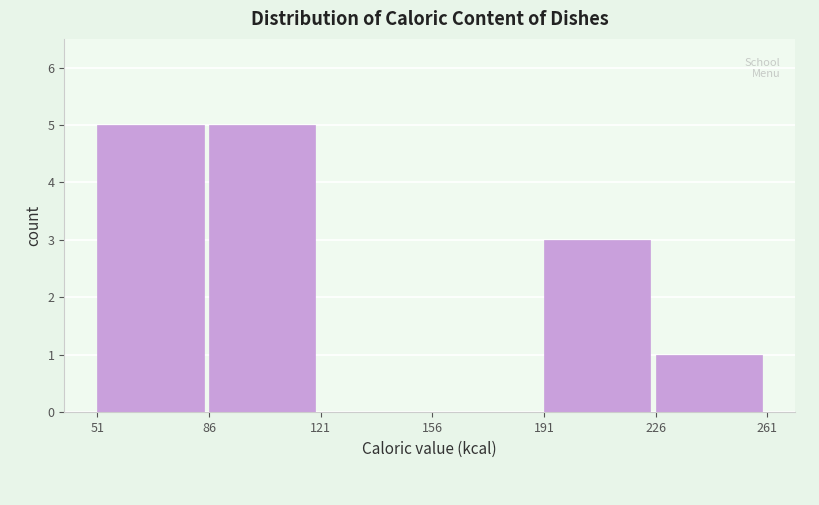

Reading left to right, transcribe this chart: for each bar, give the range it covers on the x-axis and its height. The values are not printed on the chart, so give them approximately, as read against the axis.

51 to 86: 5
86 to 121: 5
121 to 156: 0
156 to 191: 0
191 to 226: 3
226 to 261: 1